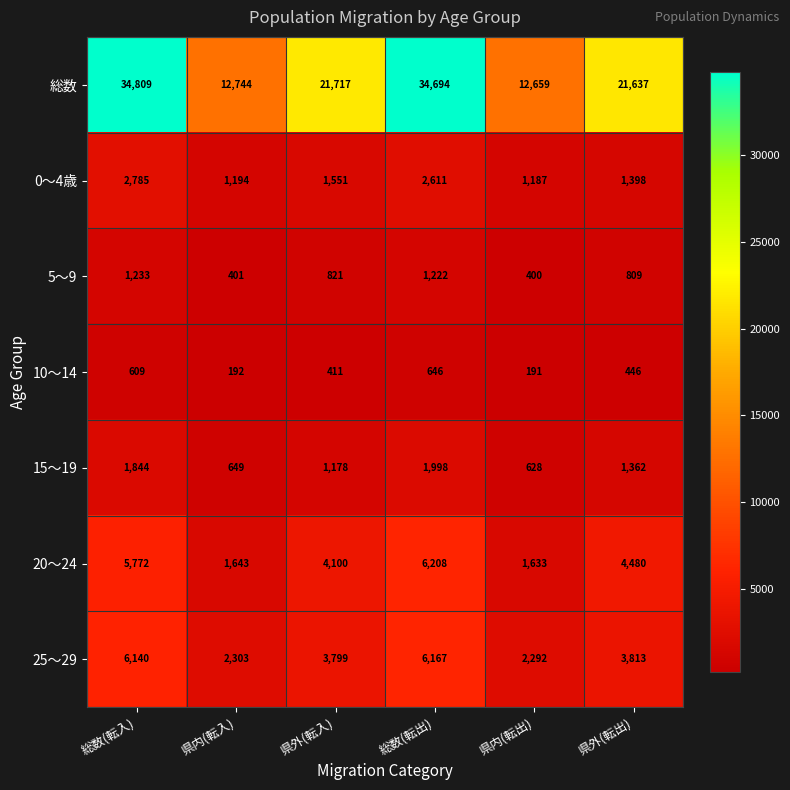

Which series changed the most between 県外(転入) and 県内(転出)?

総数